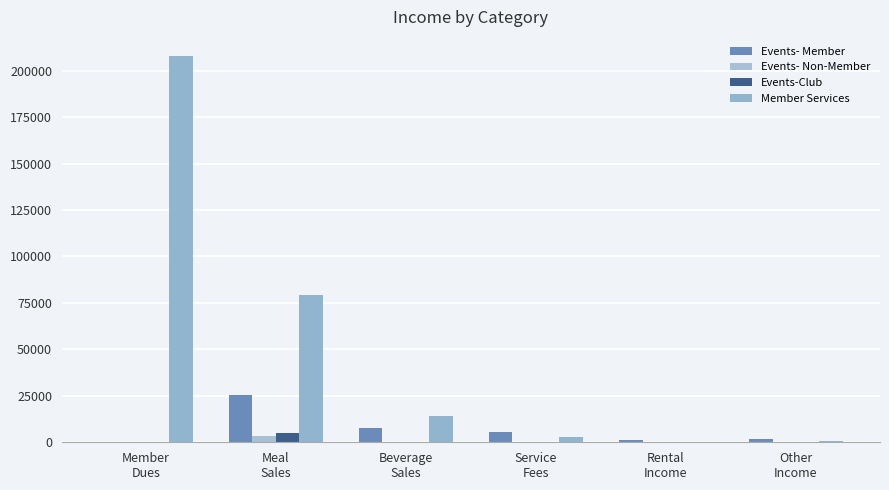

How many groups of bars are there?

6